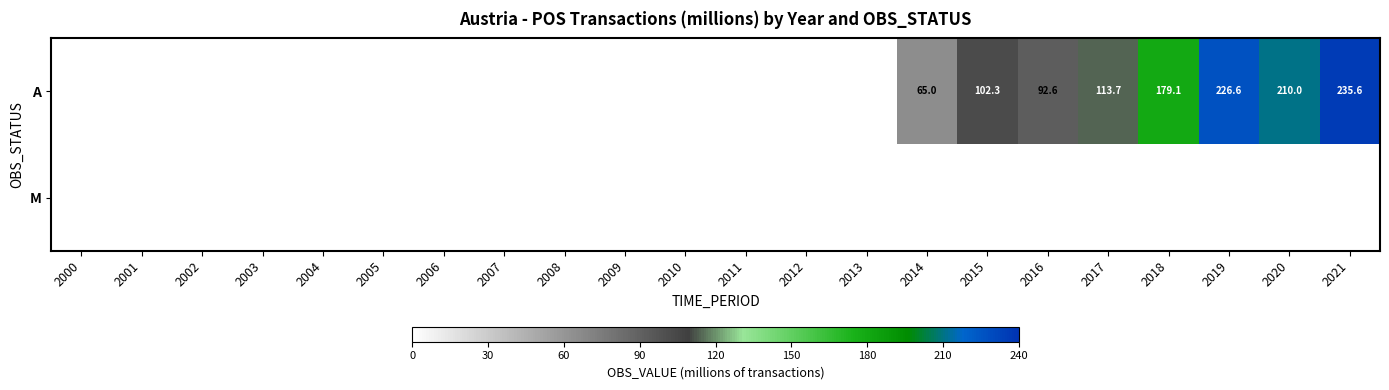

Which category has the highest value across all series?

2021